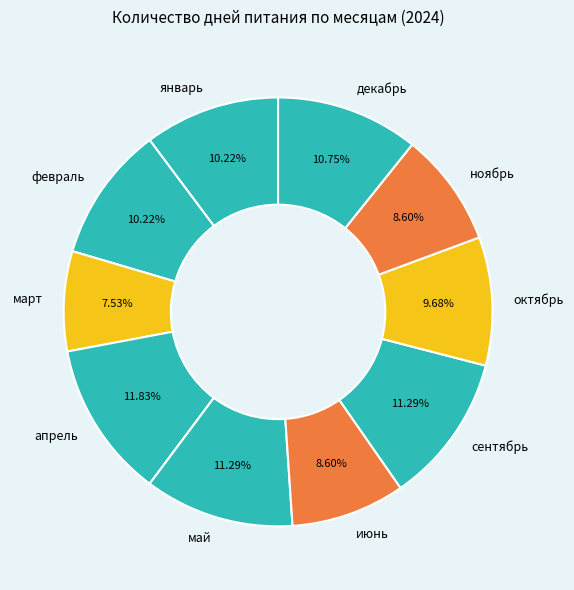

What is the smallest slice in the pie chart?

март